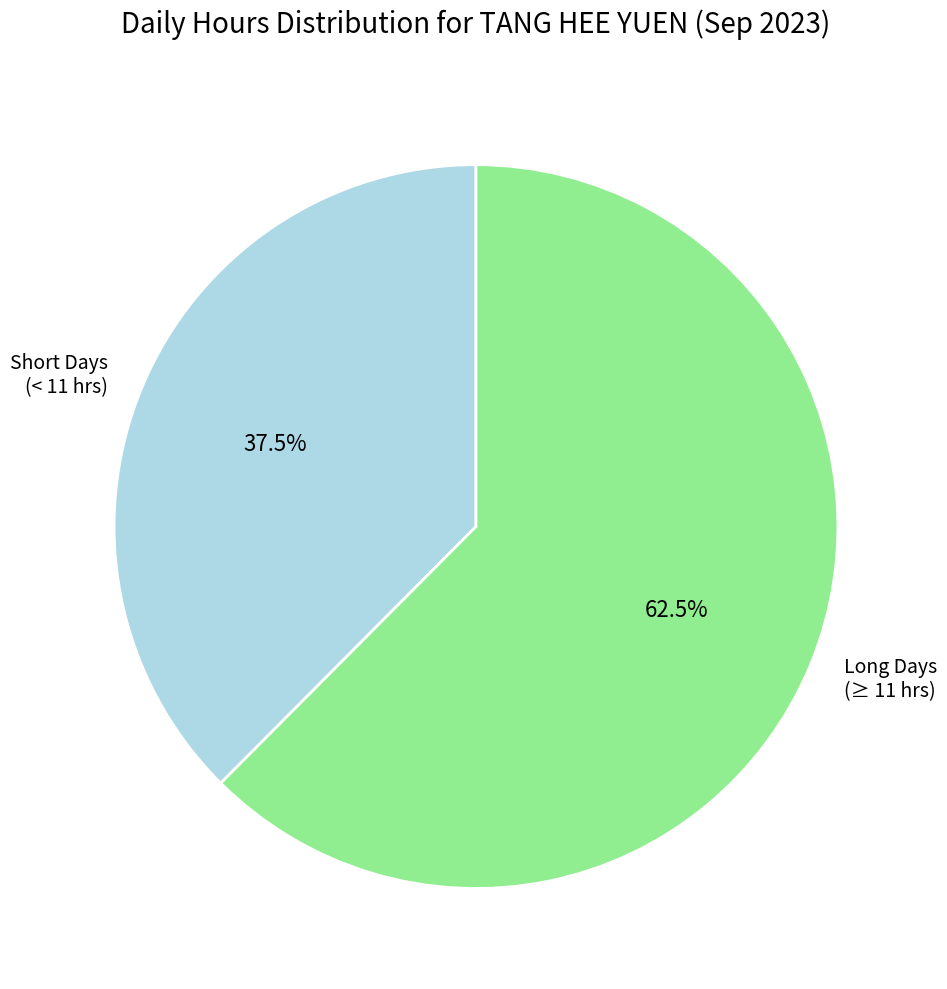

What portion of the pie excludes Long Days (≥ 11 hrs)?

37.5%